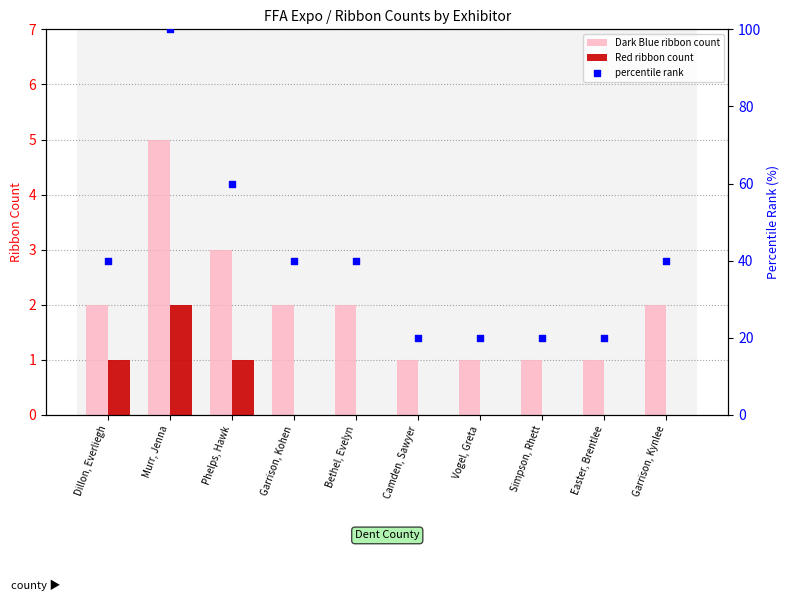

Which series contains the highest Y value?

percentile rank